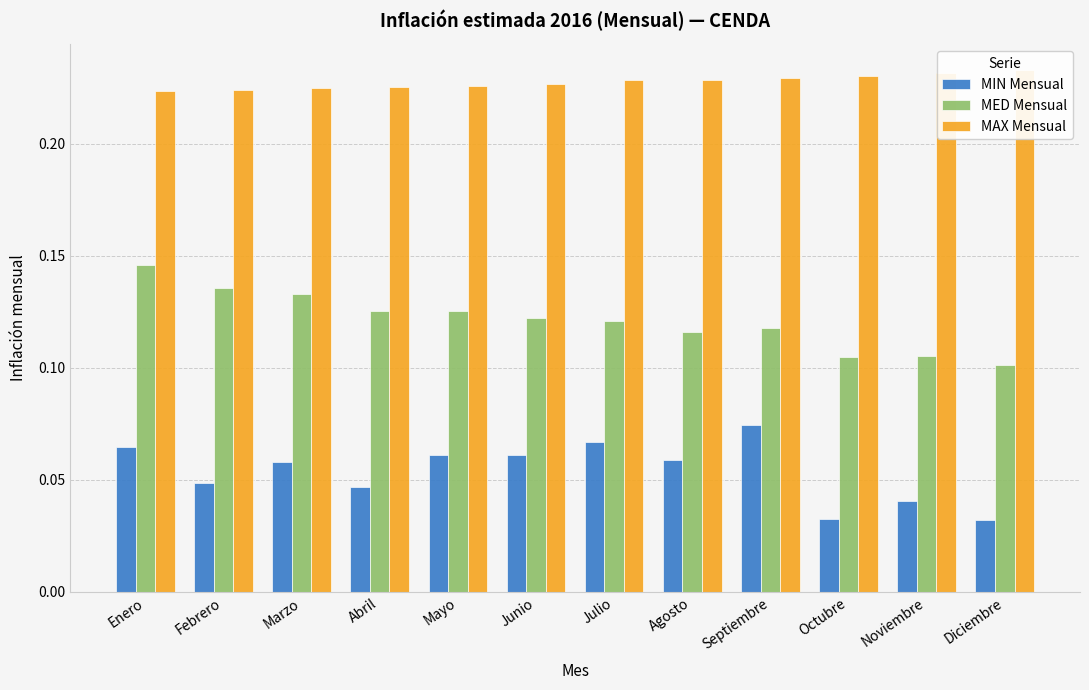

Which has a higher value, Marzo or Julio?

Julio